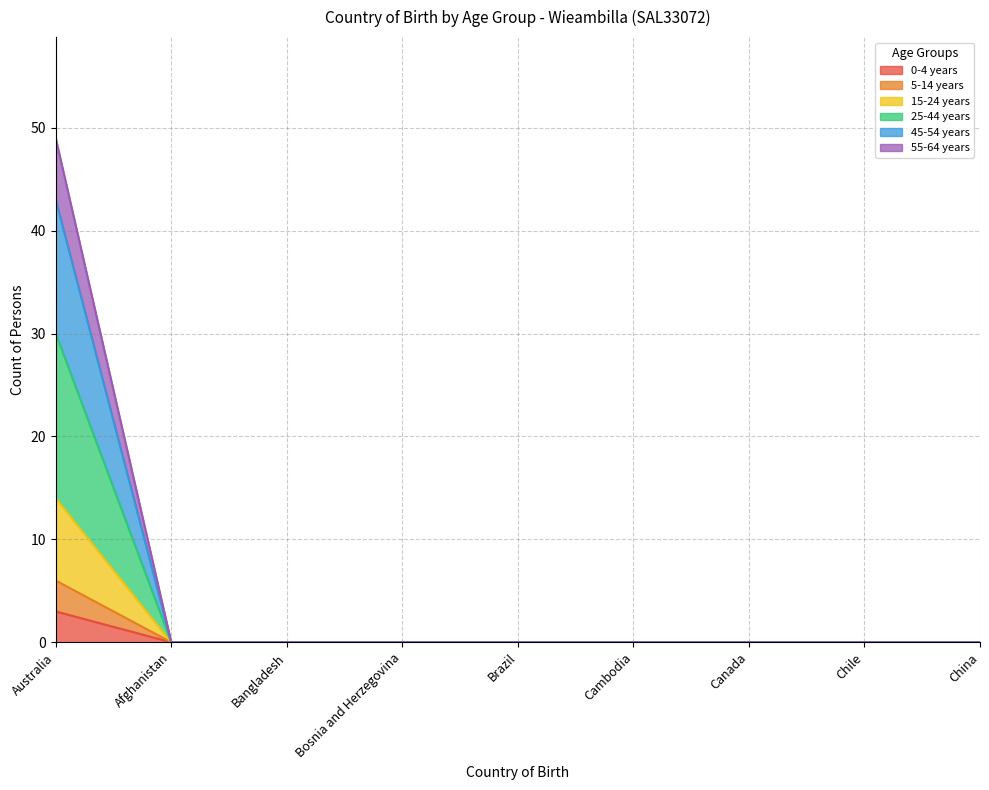

The 55-64 years series shows 0 at Chile. True or false?

True